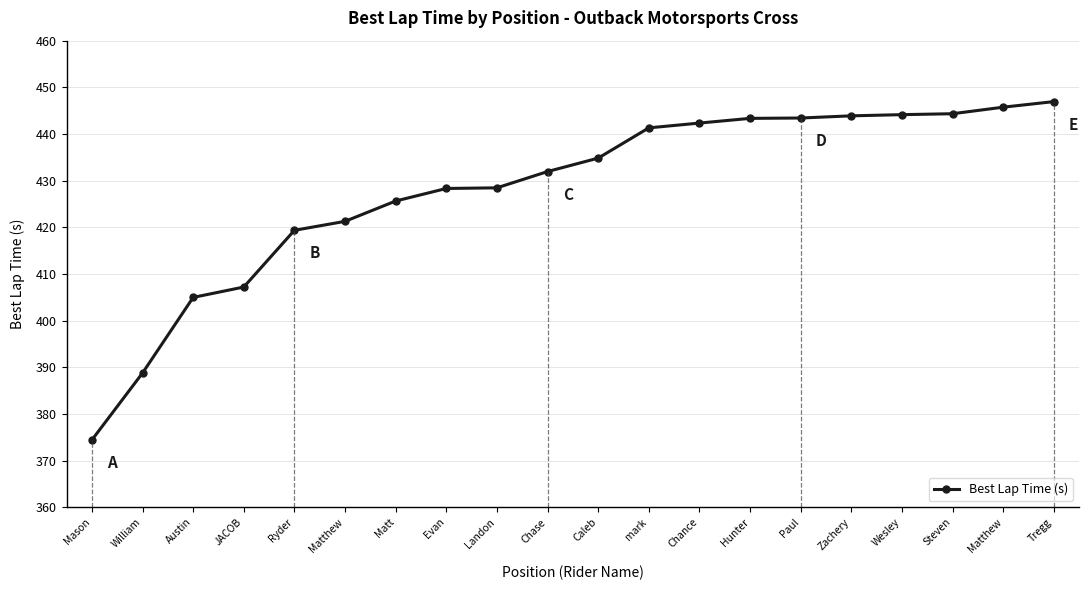

Does the chart have visible grid lines?

Yes